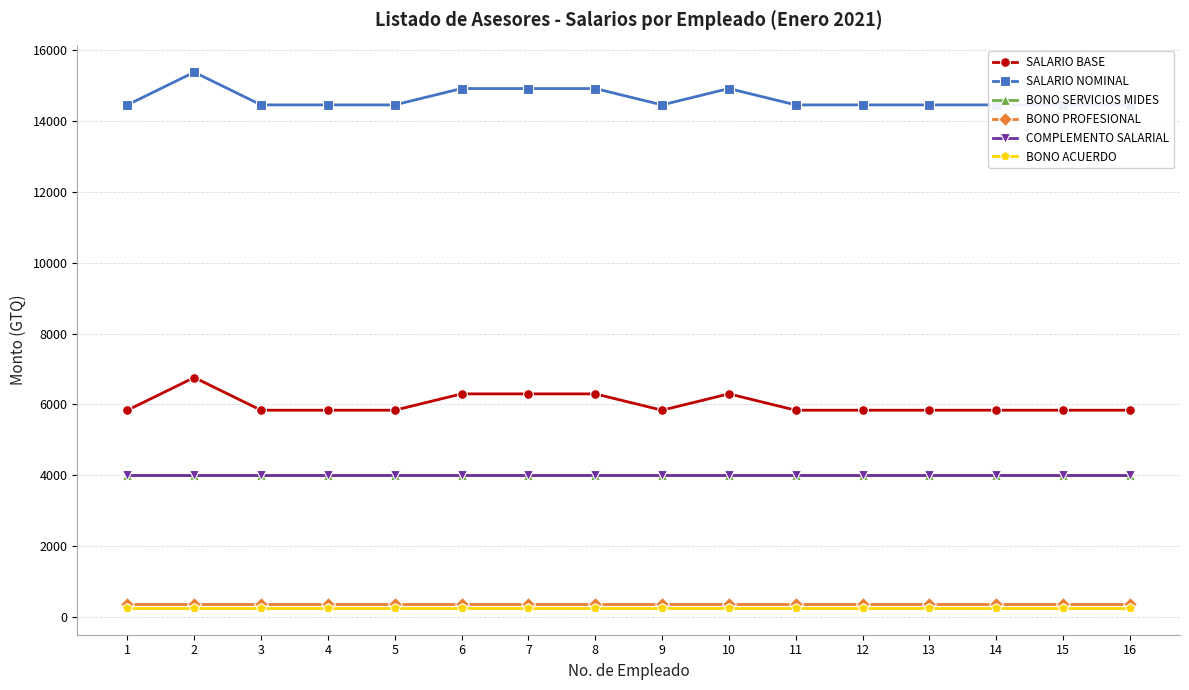

Read the COMPLEMENTO SALARIAL value at 16.

4000